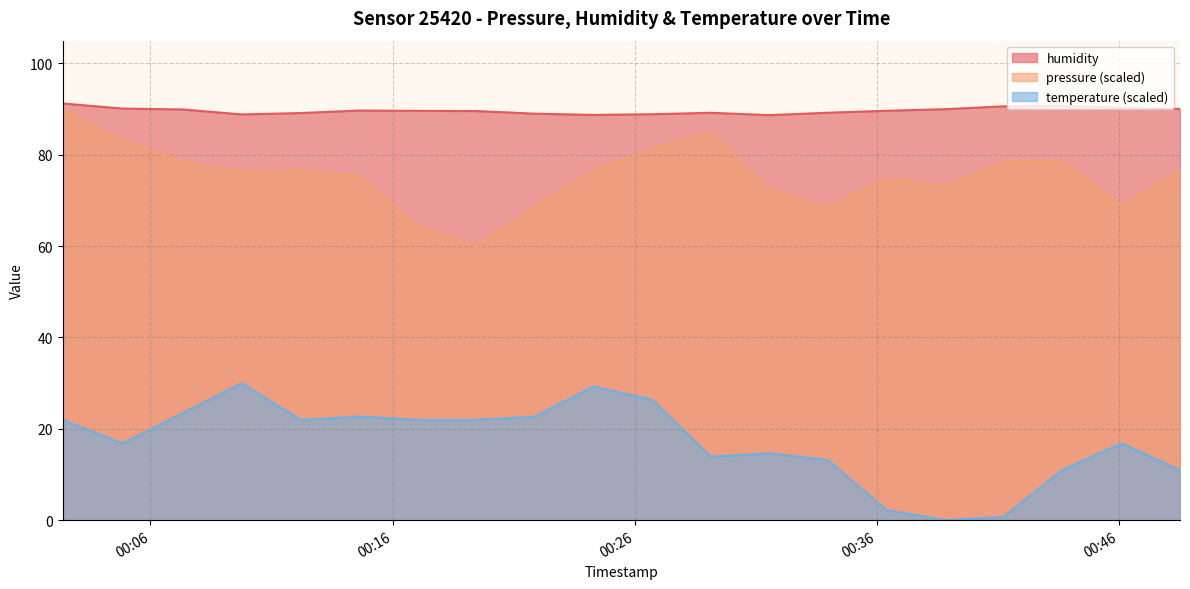

True or false: temperature and pressure intersect in this chart.

False